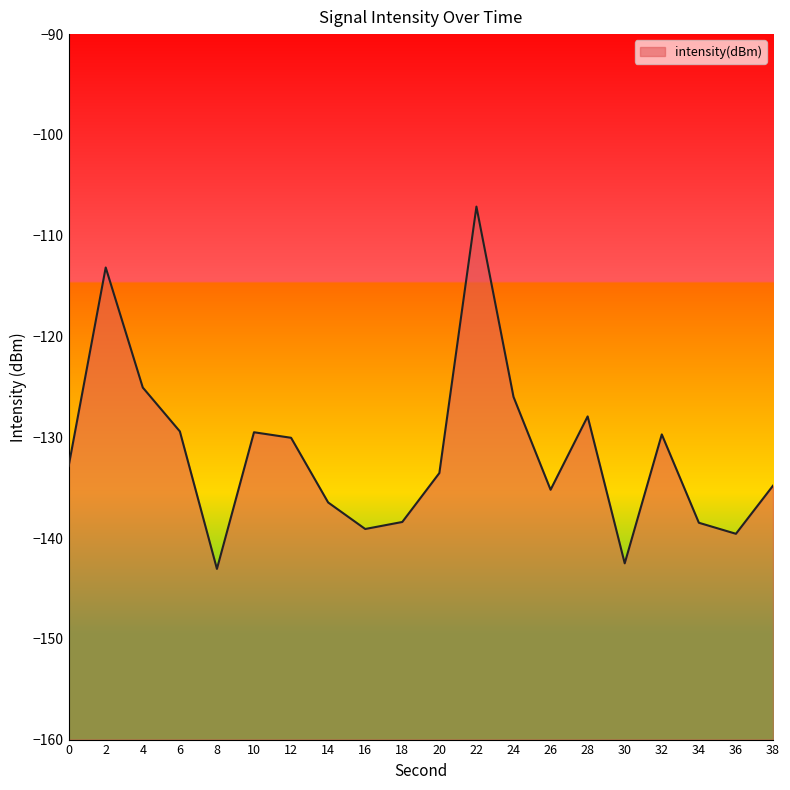

Reading left to right, transcribe all the data shown in this chart.

0=-132.9	2=-113.2	4=-125.1	6=-129.4	8=-143.1	10=-129.5	12=-130.1	14=-136.5	16=-139.1	18=-138.4	20=-133.6	22=-107.1	24=-126.0	26=-135.2	28=-127.9	30=-142.5	32=-129.7	34=-138.5	36=-139.6	38=-134.8